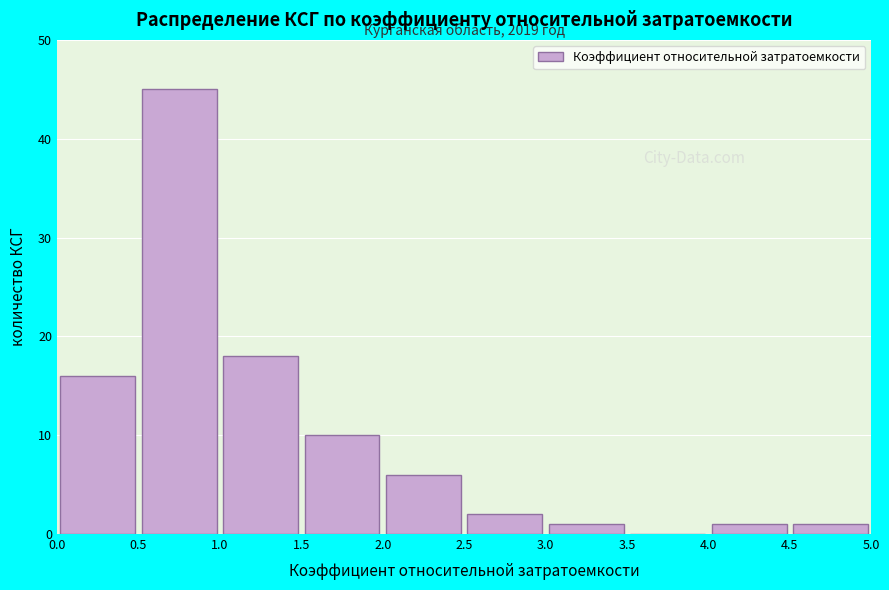

Over which range of the x-axis is the bar tallest?

0.5 to 1.0